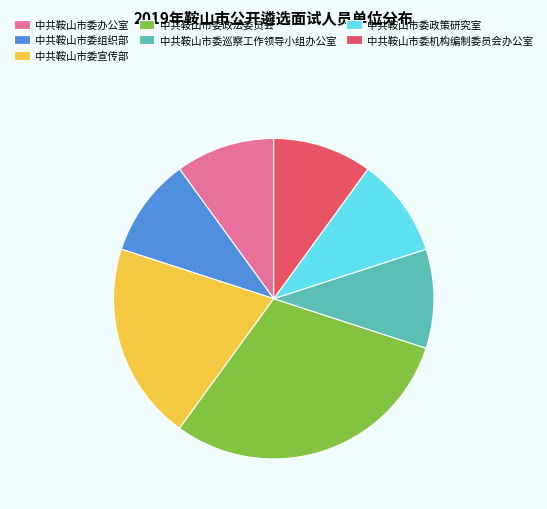

Approximately how many times larger is the value at 中共鞍山市委宣传部 compared to 中共鞍山市委机构编制委员会办公室?

2.0